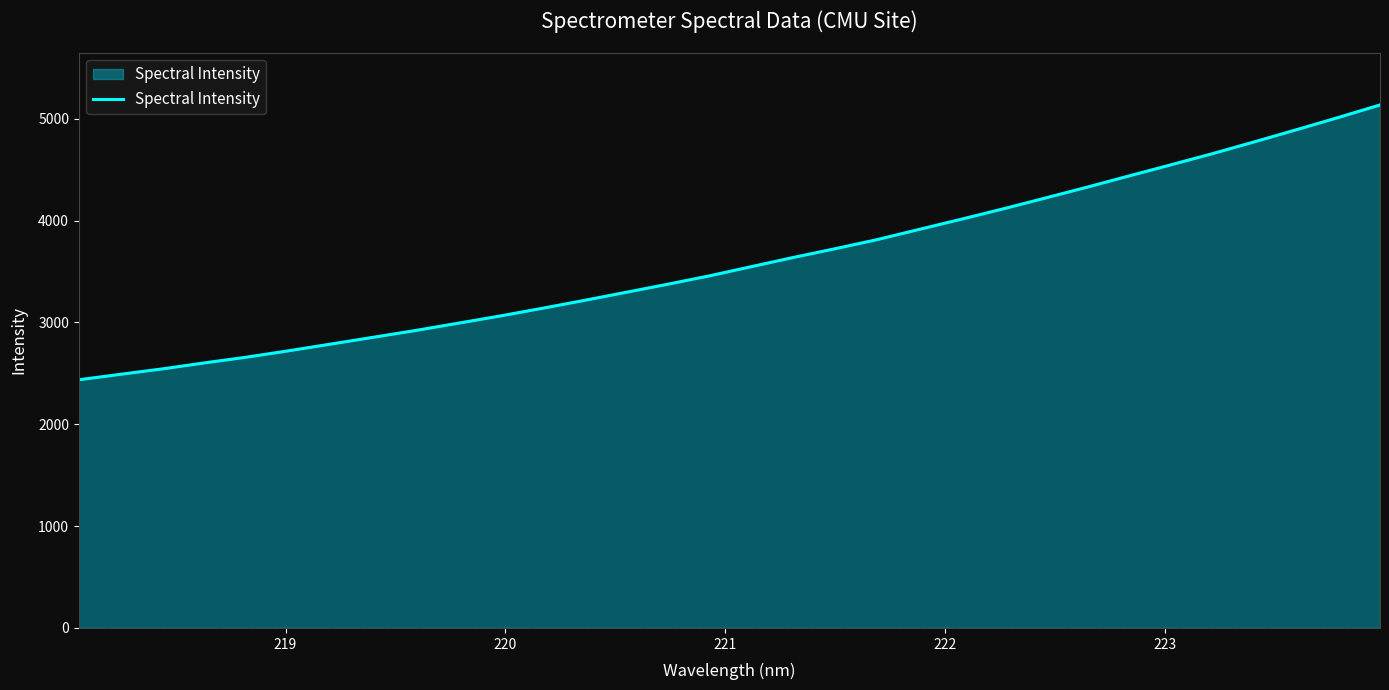

What is the difference between the maximum and minimum values?

2698.1